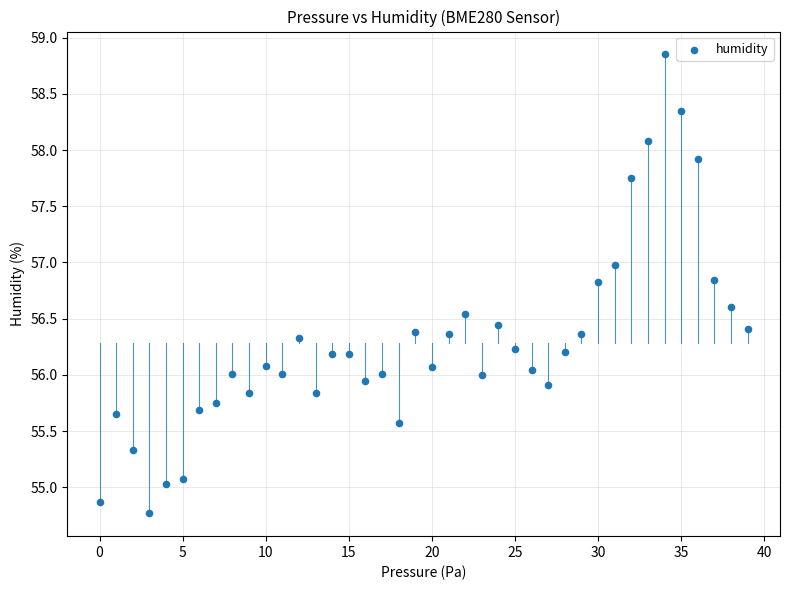

What is the range of Y values (max minus min)?

4.1